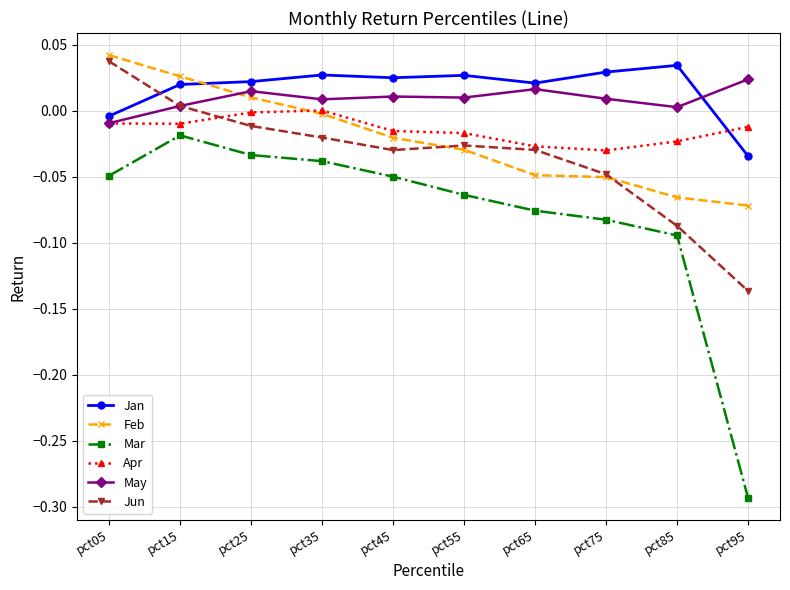

Is the value of Feb at pct95 greater than the value of May at pct35?

No